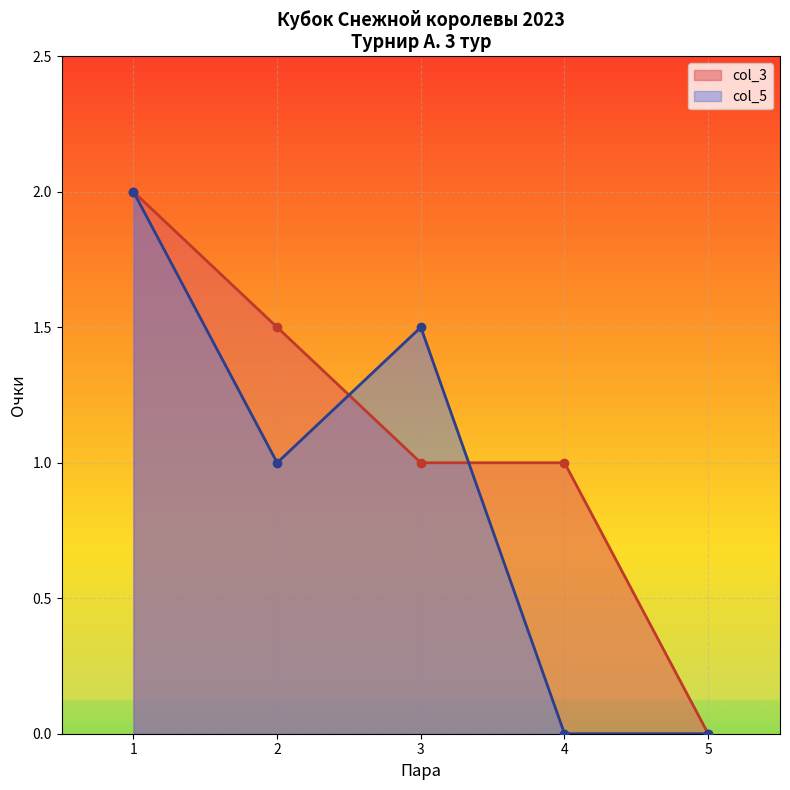

Reading right to left, extract all data points from this chart.

col_3: 5=0.0	4=1.0	3=1.0	2=1.5	1=2.0
col_5: 5=0.0	4=0.0	3=1.5	2=1.0	1=2.0